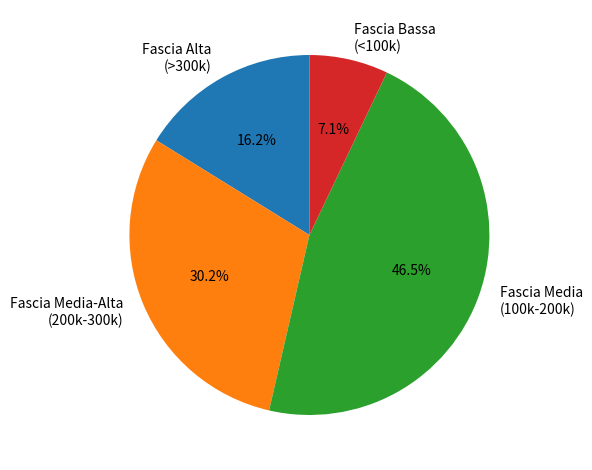

Count the number of slices in the pie.

4